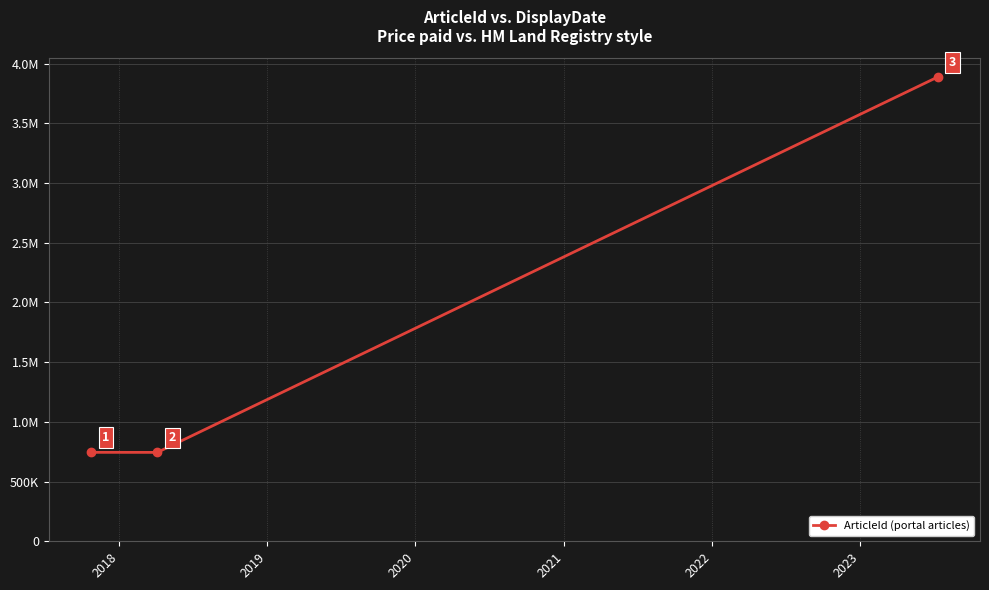

Is this an area chart (filled region under the line)?

No